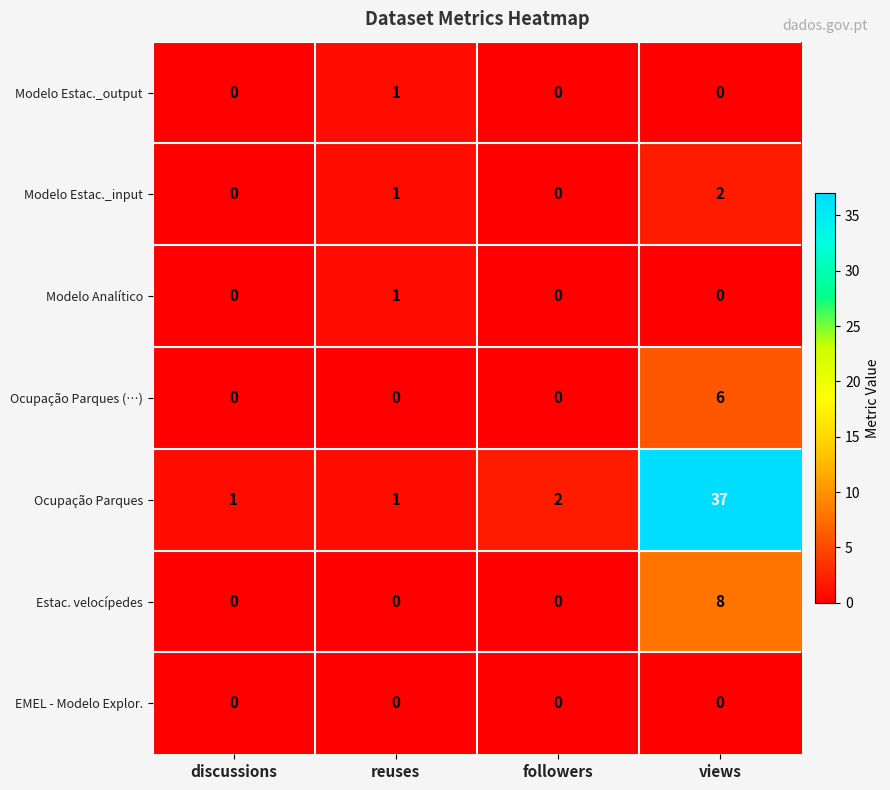

What is the greatest value displayed?

37